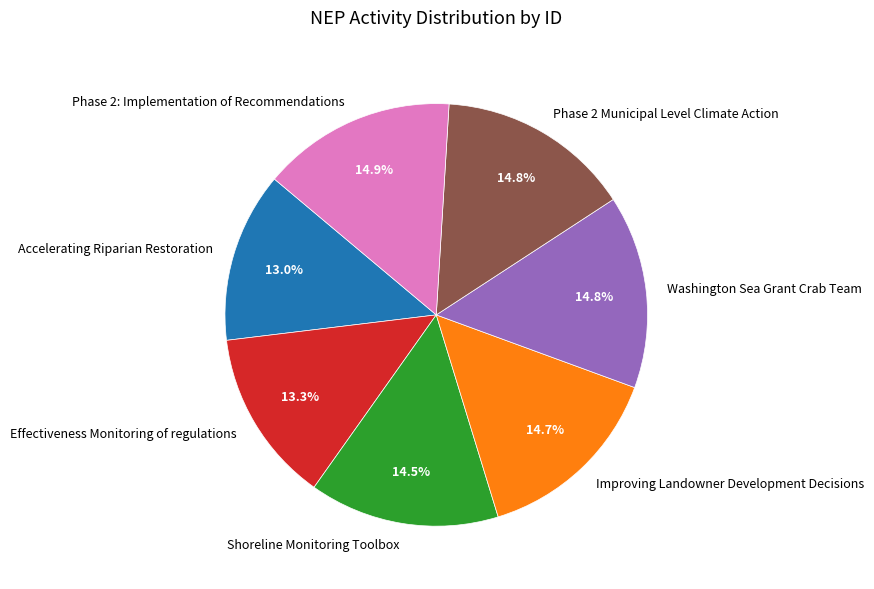

True or false: Accelerating Riparian Restoration accounts for 13% of the total.

True